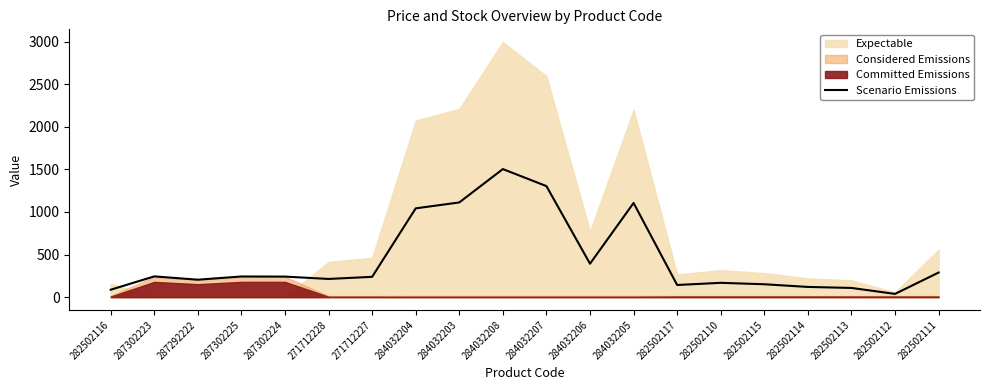

What value does the data have at 284032205?

1105.8